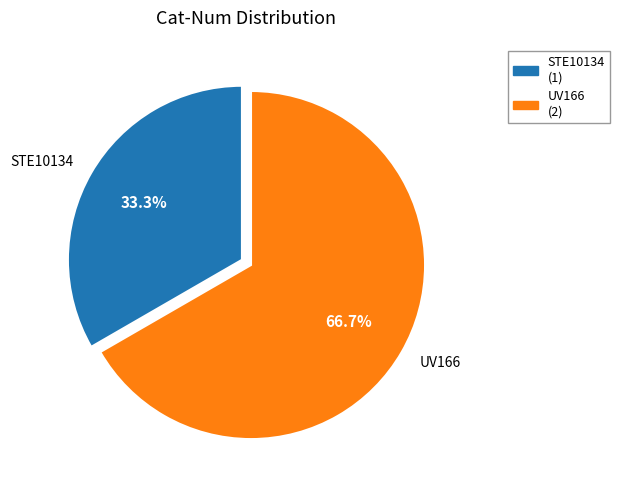

Which slice is the largest?

UV166